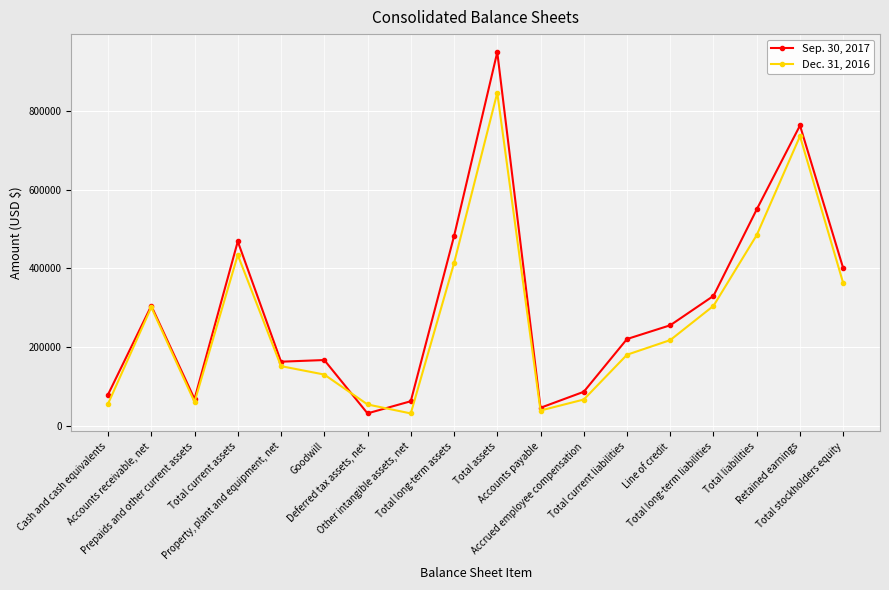

What is the value of the Dec. 31, 2016 point at the 10th from the left?

846304